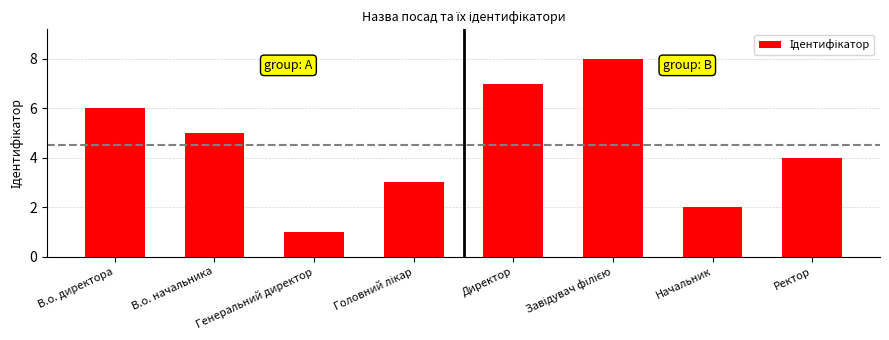

Does the chart contain stacked bars?

No